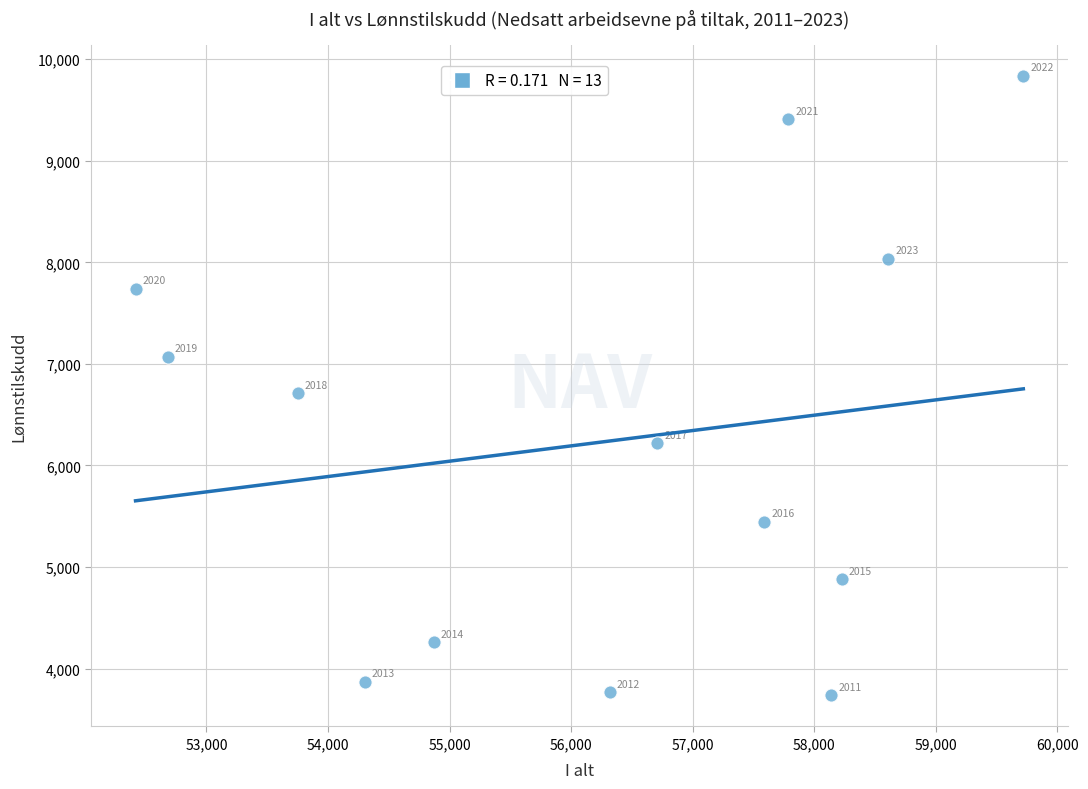

What is the range of X values (max minus min)?

7303